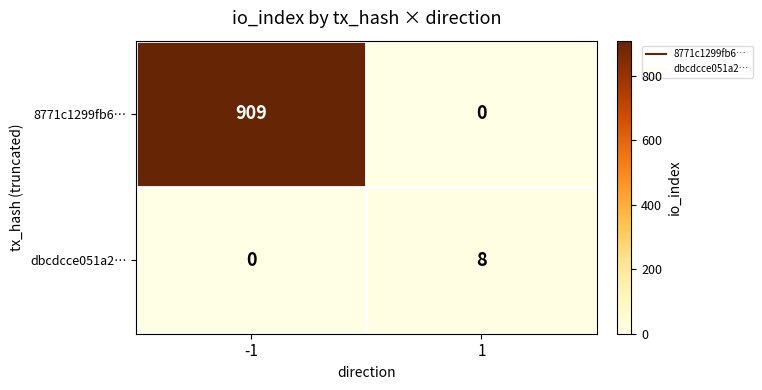

Which series has the widest spread of values?

8771c1299fb6…